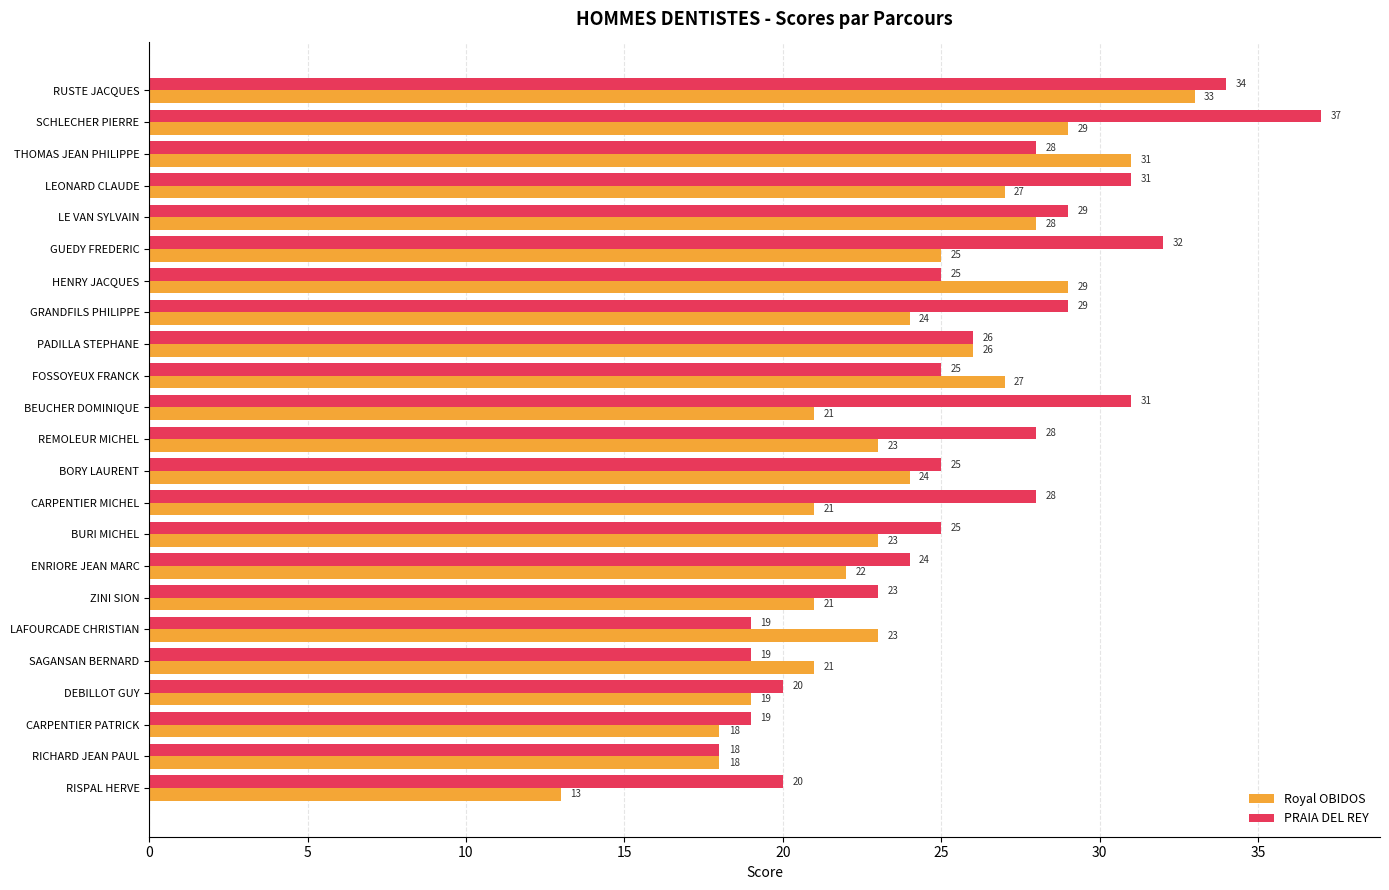

What is the highest value of the PRAIA DEL REY series?

37